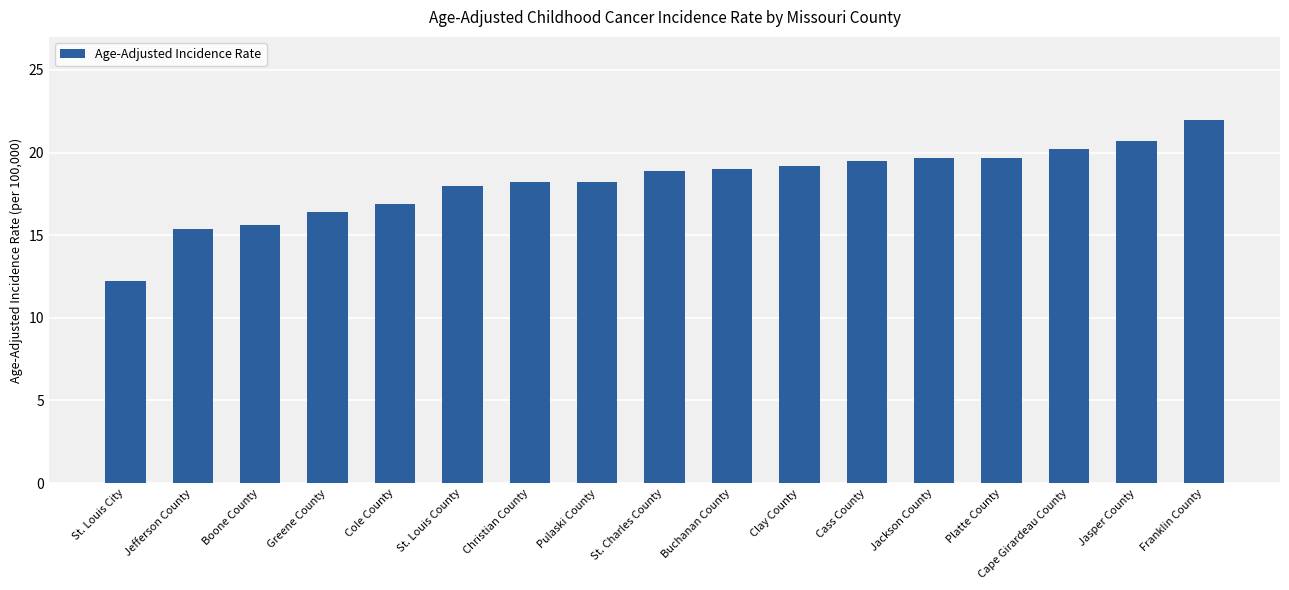

What position from the right is Boone County?

15